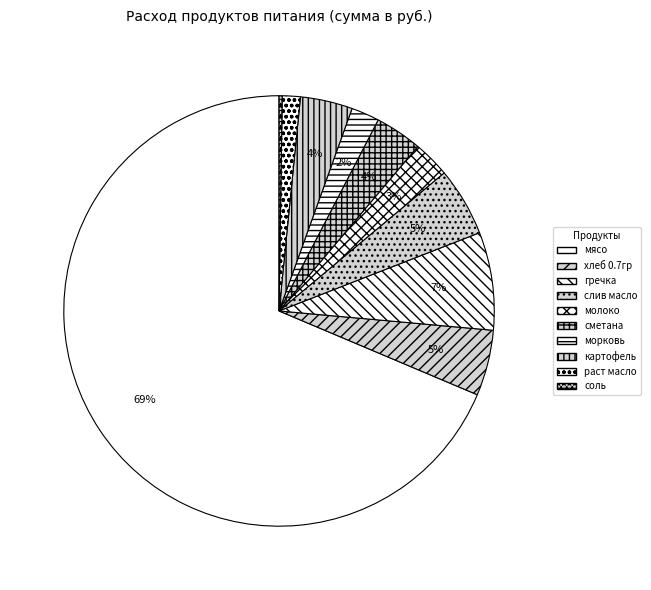

Is it true that гречка is 14% of the pie?

False